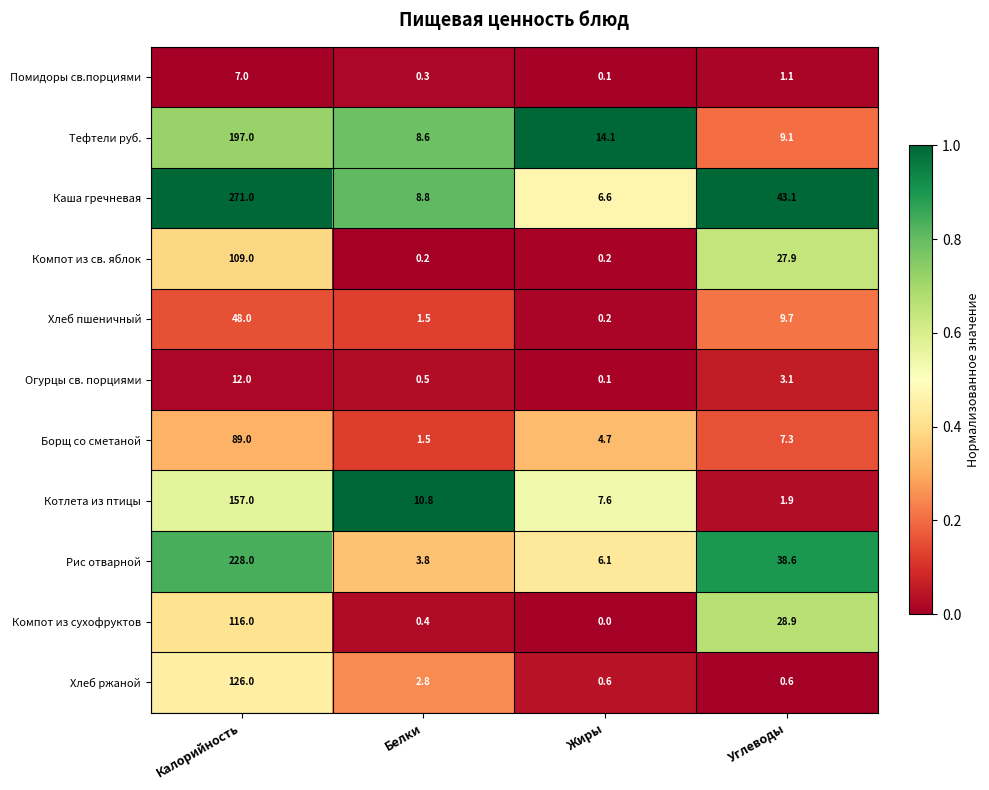

Is it true that Компот из сухофруктов equals 116.0 at Калорийность?

True